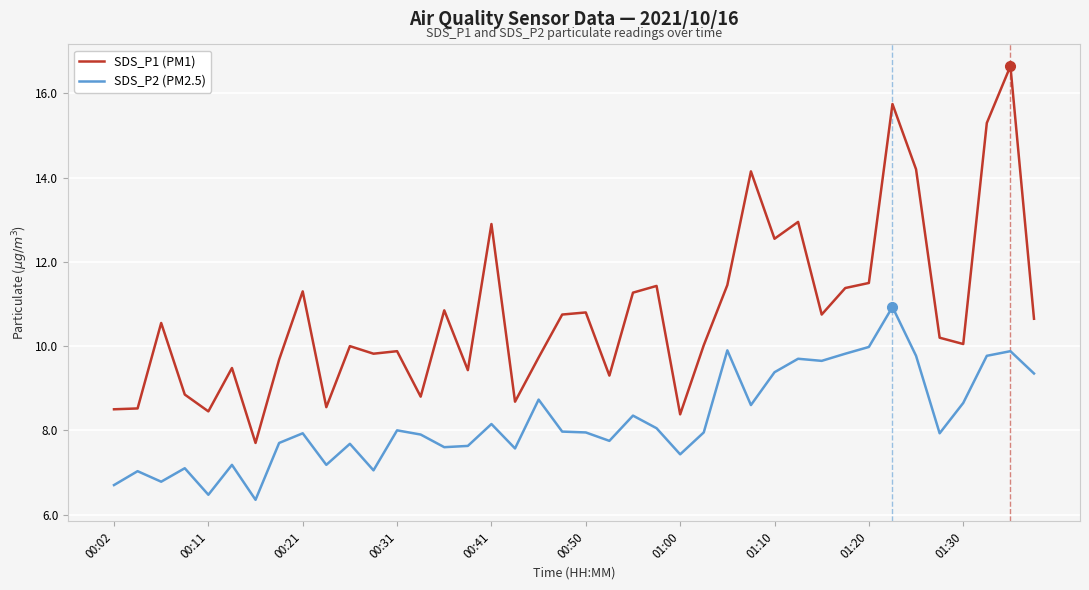

Rank the series by their average value, from highest to lowest.

SDS_P1 (PM1), SDS_P2 (PM2.5)